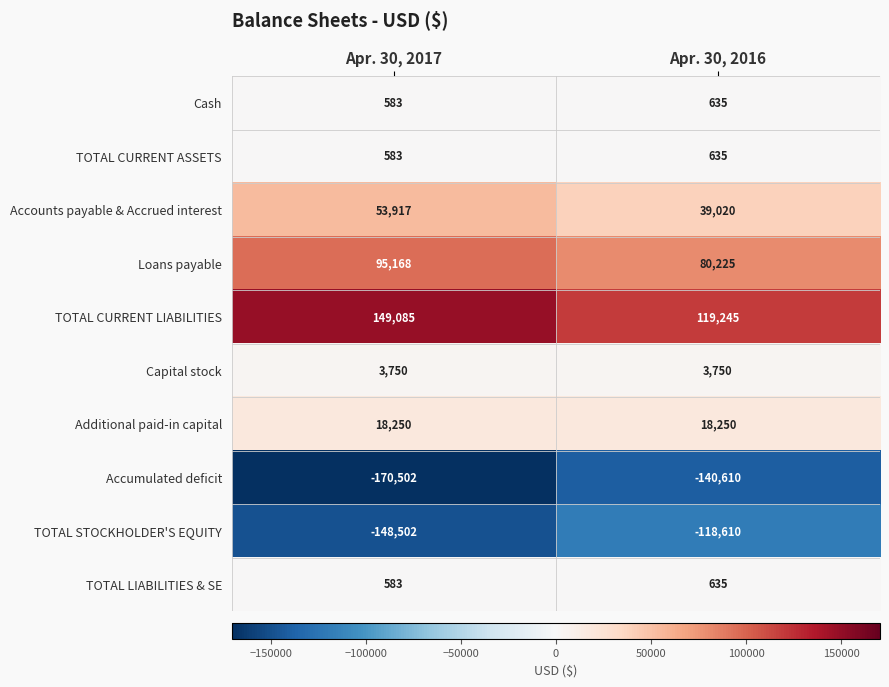

Rank the categories by TOTAL LIABILITIES & SE value from lowest to highest.

Apr. 30, 2017, Apr. 30, 2016